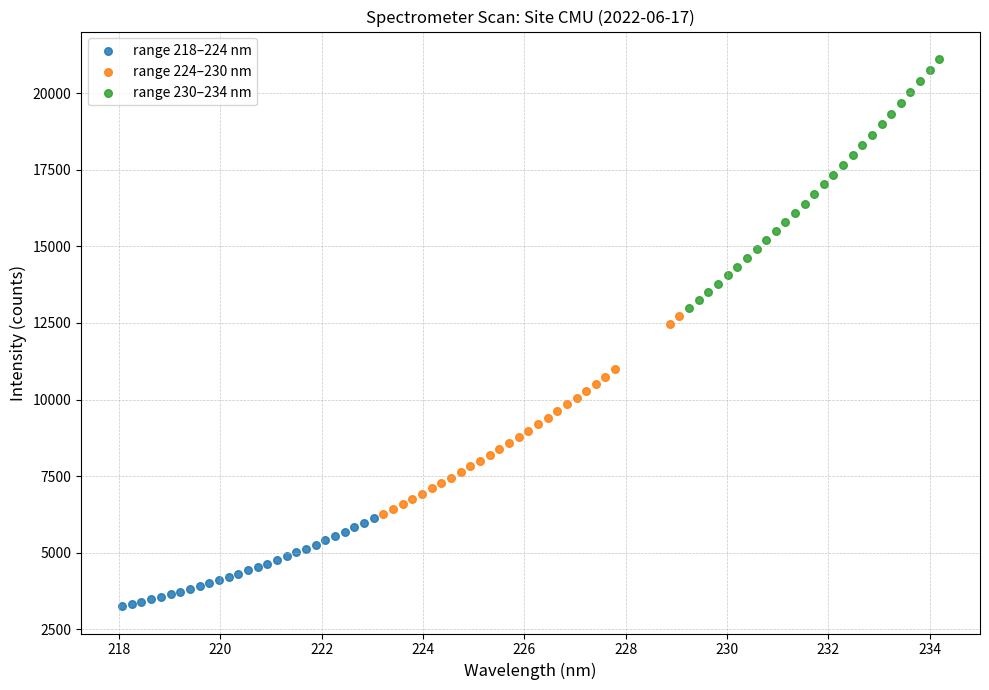

Which series contains the highest Y value?

range 230–234 nm